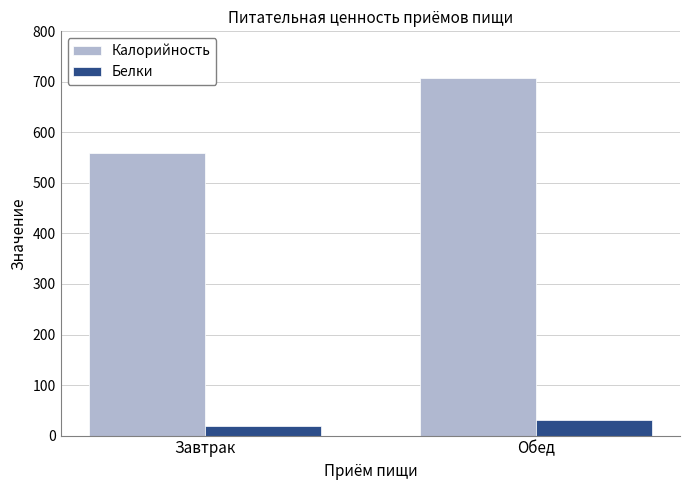

How many bars are there in each group?

2